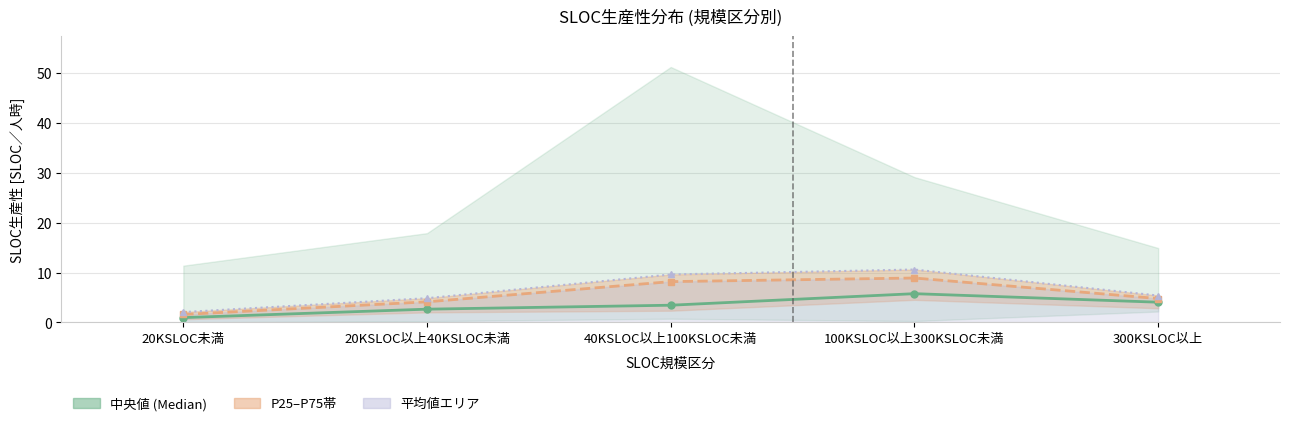

The 平均値 (Mean) series shows 8.9 at 100KSLOC以上300KSLOC未満. True or false?

True